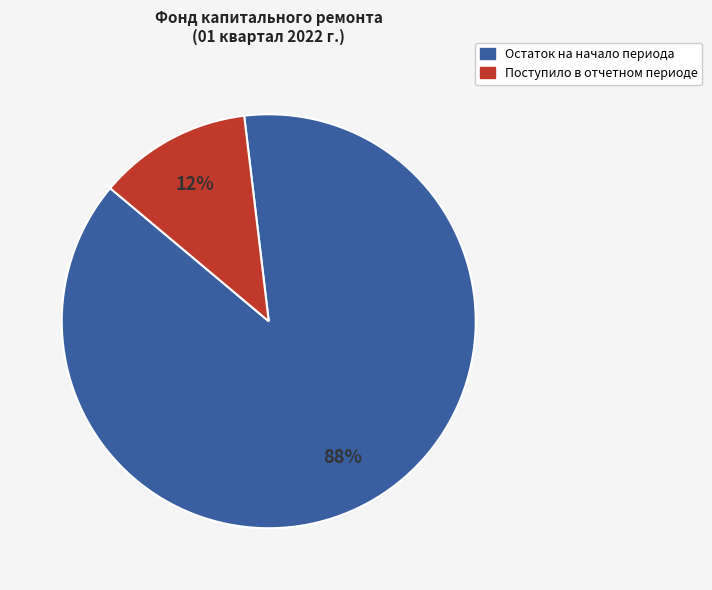

To the nearest percent, what is the average slice percentage?

50%